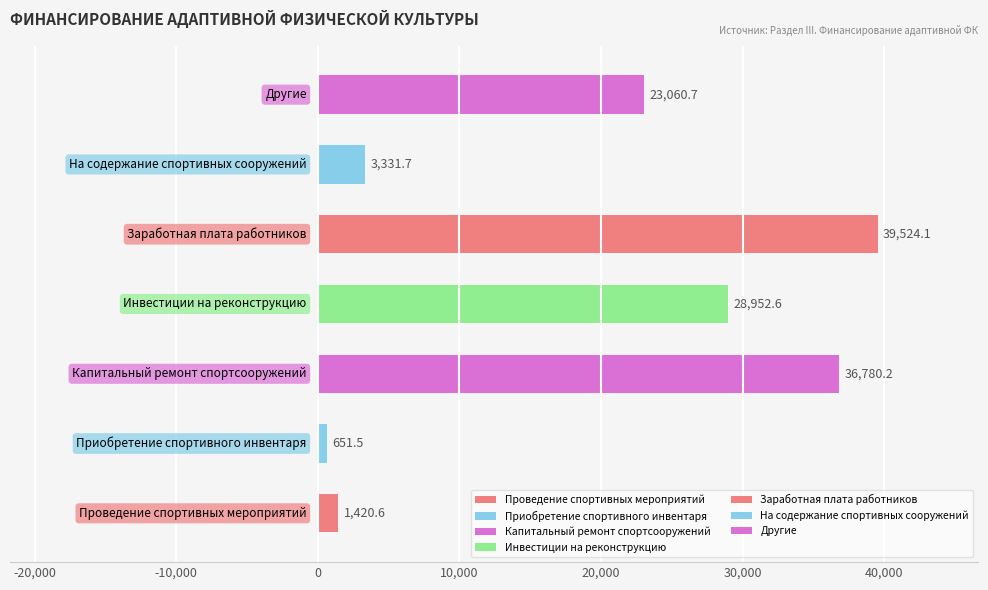

What is the difference between the maximum and second lowest values?

38103.5